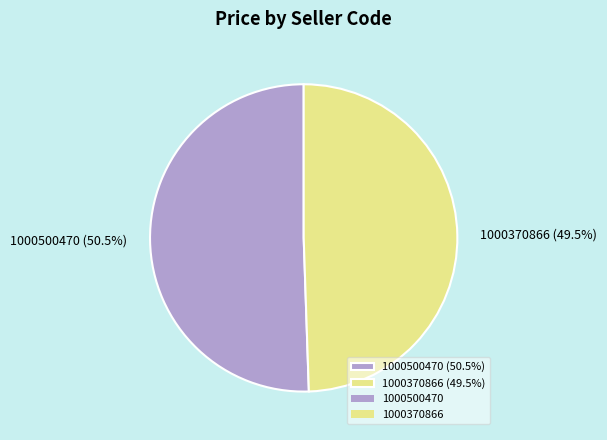

Does any single category account for the majority?

Yes